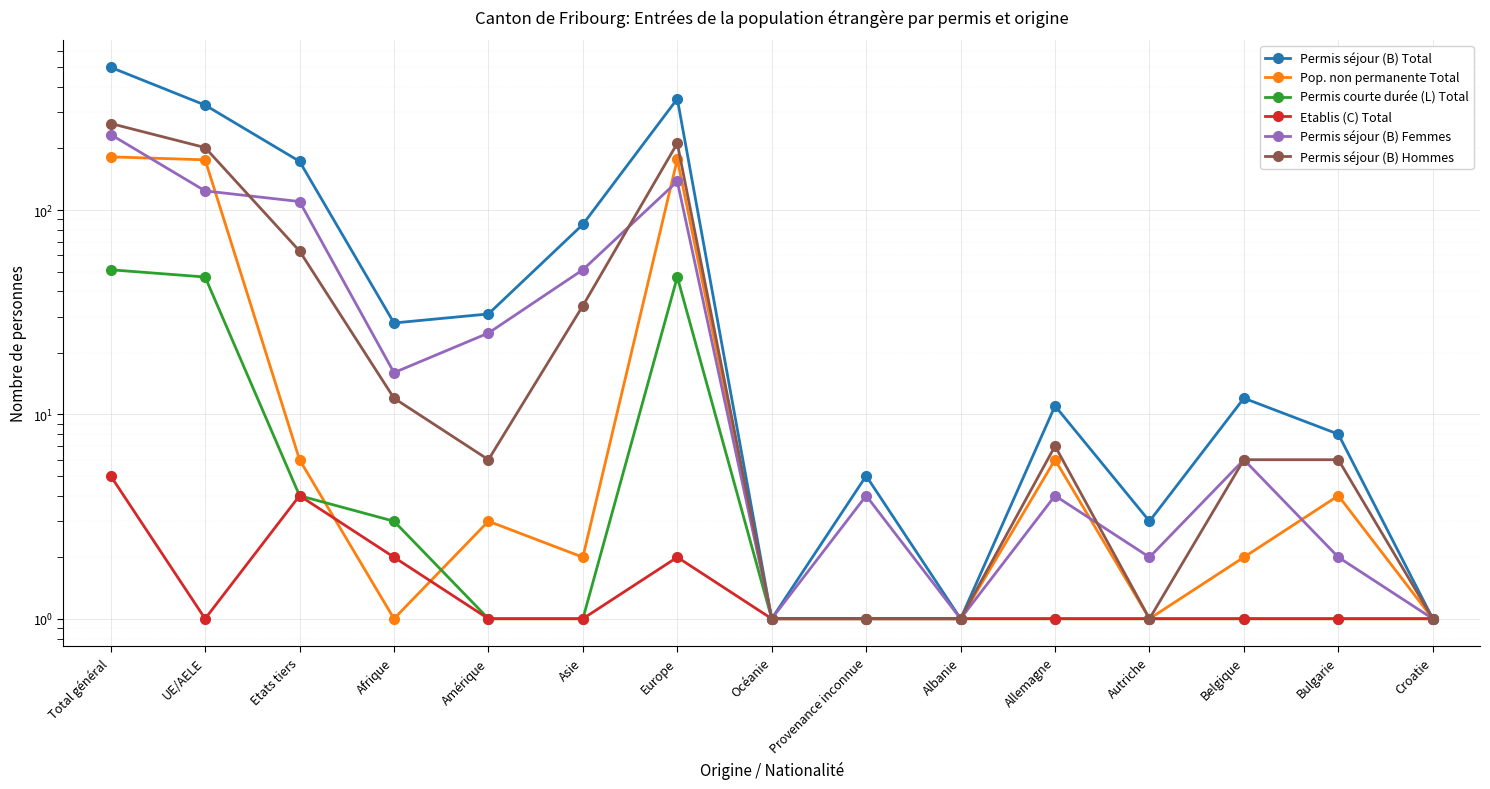

Does the chart display data point markers on the line(s)?

Yes